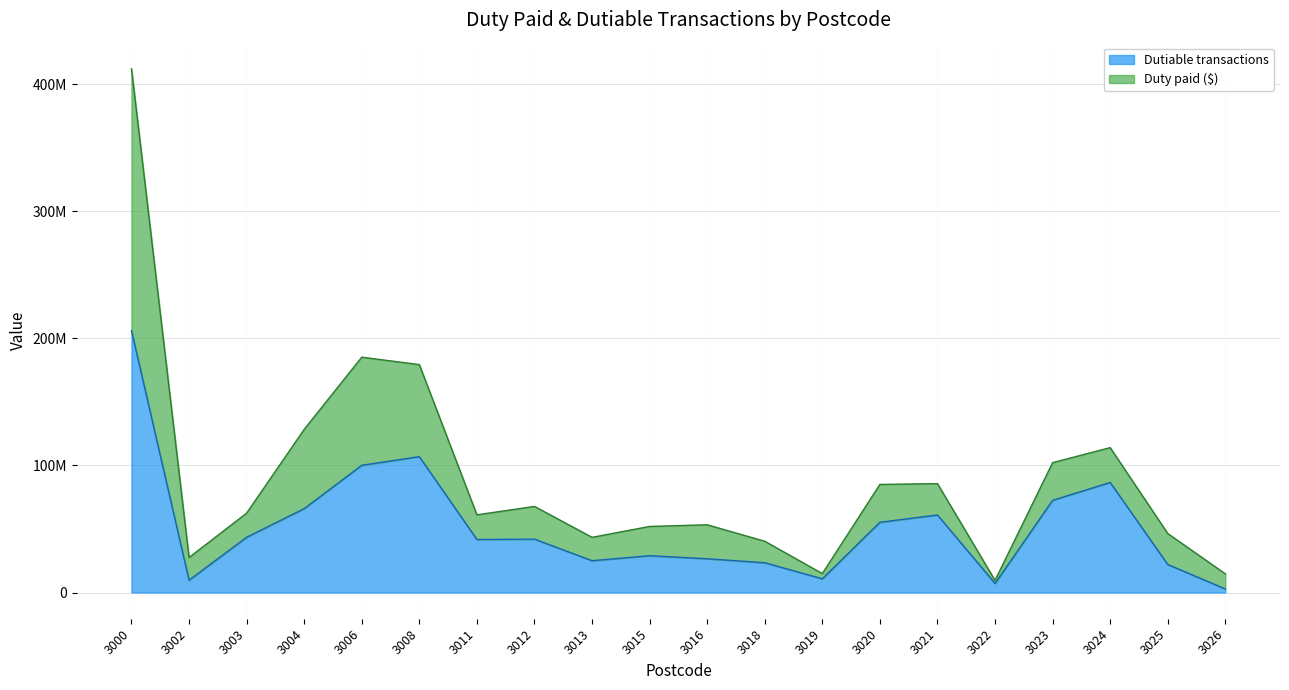

What is the ratio of the value at 3022 to the value at 3013?

0.3